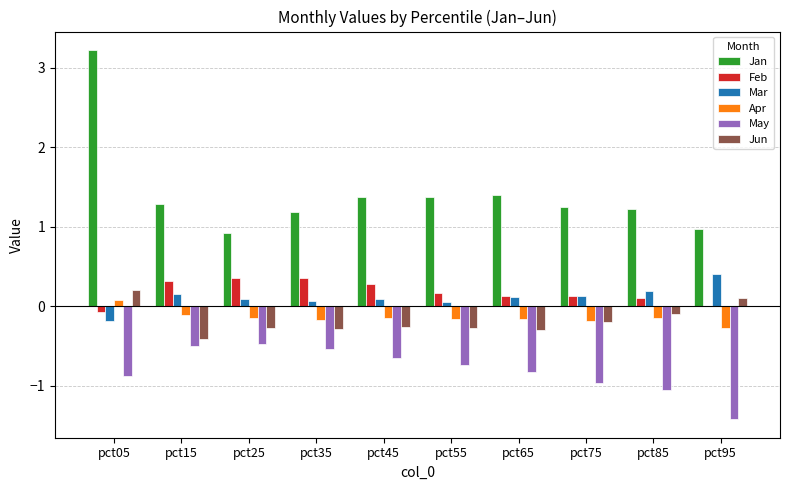

Which series has the largest total across all categories?

Jan